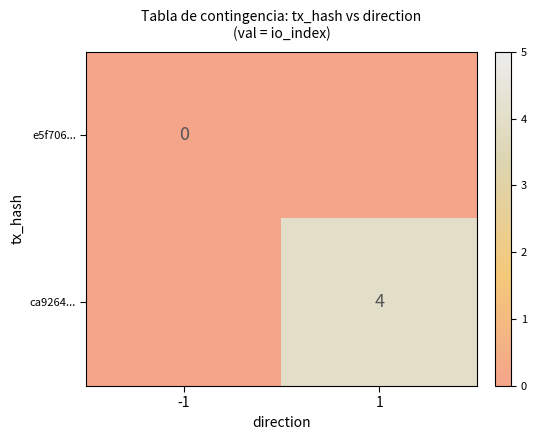

True or false: ca9264... has a value of 4 at 1.

True